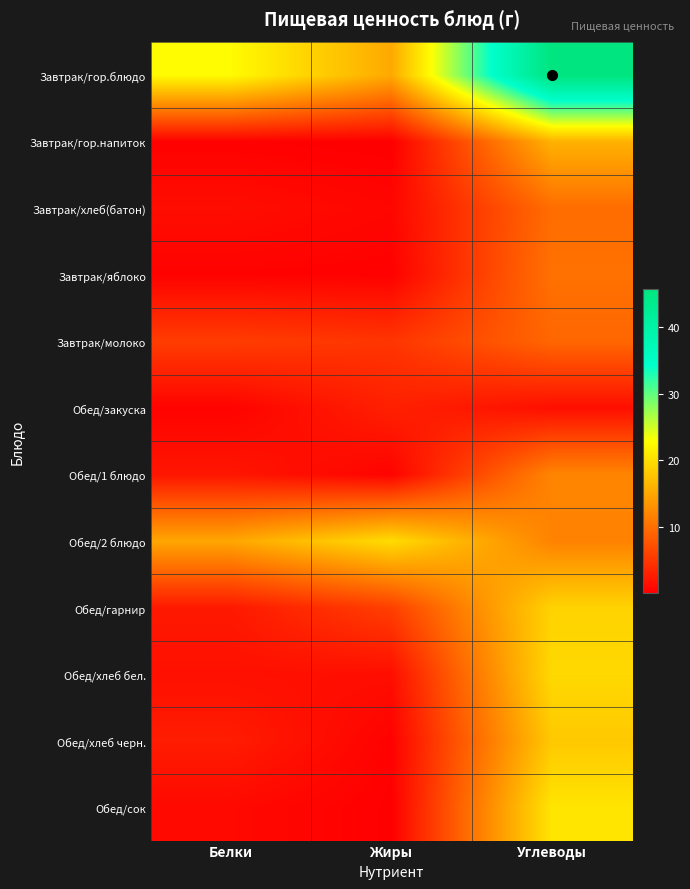

Reading left to right, extract all data points from this chart.

Завтрак/гор.блюдо: Белки=22.6	Жиры=15.3	Углеводы=45.7
Завтрак/гор.напиток: Белки=0.3	Жиры=0.1	Углеводы=16.0
Завтрак/хлеб(батон): Белки=1.4	Жиры=0.7	Углеводы=9.9
Завтрак/яблоко: Белки=0.4	Жиры=0.3	Углеводы=10.3
Завтрак/молоко: Белки=5.6	Жиры=4.9	Углеводы=9.3
Обед/закуска: Белки=0.4	Жиры=3.1	Углеводы=1.5
Обед/1 блюдо: Белки=2.1	Жиры=0.5	Углеводы=12.1
Обед/2 блюдо: Белки=15.0	Жиры=19.8	Углеводы=11.8
Обед/гарнир: Белки=2.4	Жиры=5.8	Углеводы=19.0
Обед/хлеб бел.: Белки=1.6	Жиры=1.4	Углеводы=19.5
Обед/хлеб черн.: Белки=2.7	Жиры=0.3	Углеводы=18.1
Обед/сок: Белки=1.0	Жиры=0.2	Углеводы=20.6